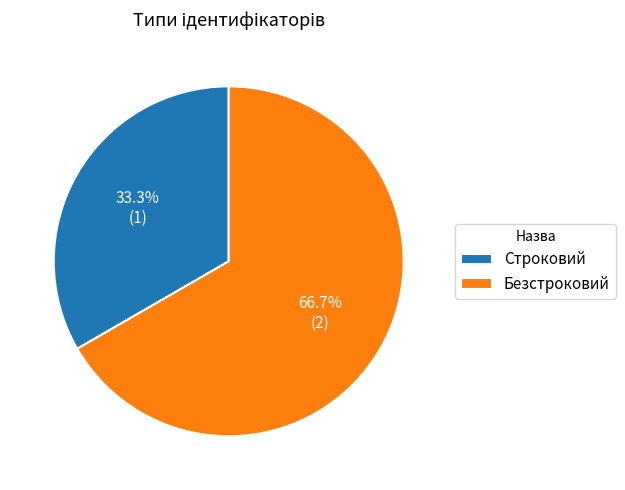

Is there any slice that represents more than half of the pie?

Yes